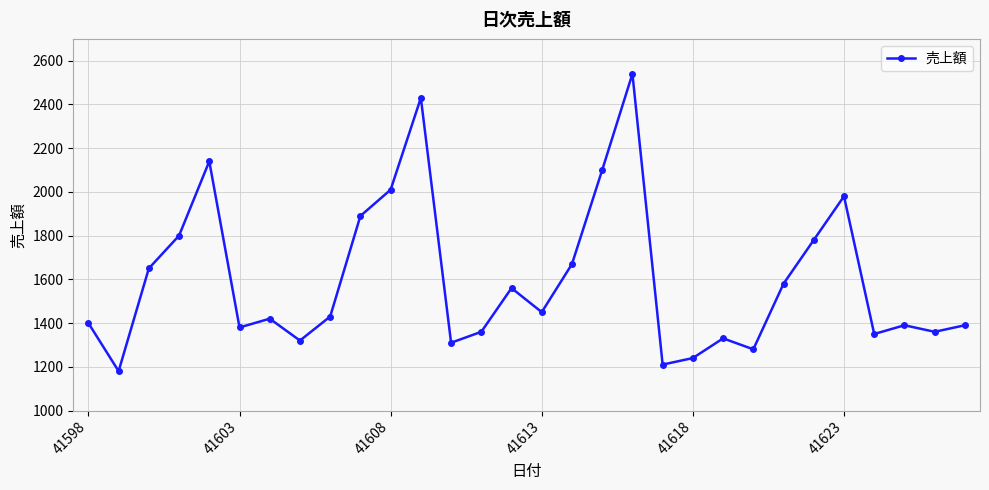

Reading left to right, list all the values displayed in this chart.

1400	1180	1650	1800	2140	1380	1420	1320	1430	1890	2010	2430	1310	1360	1560	1450	1670	2100	2540	1210	1240	1330	1280	1580	1780	1980	1350	1390	1360	1390